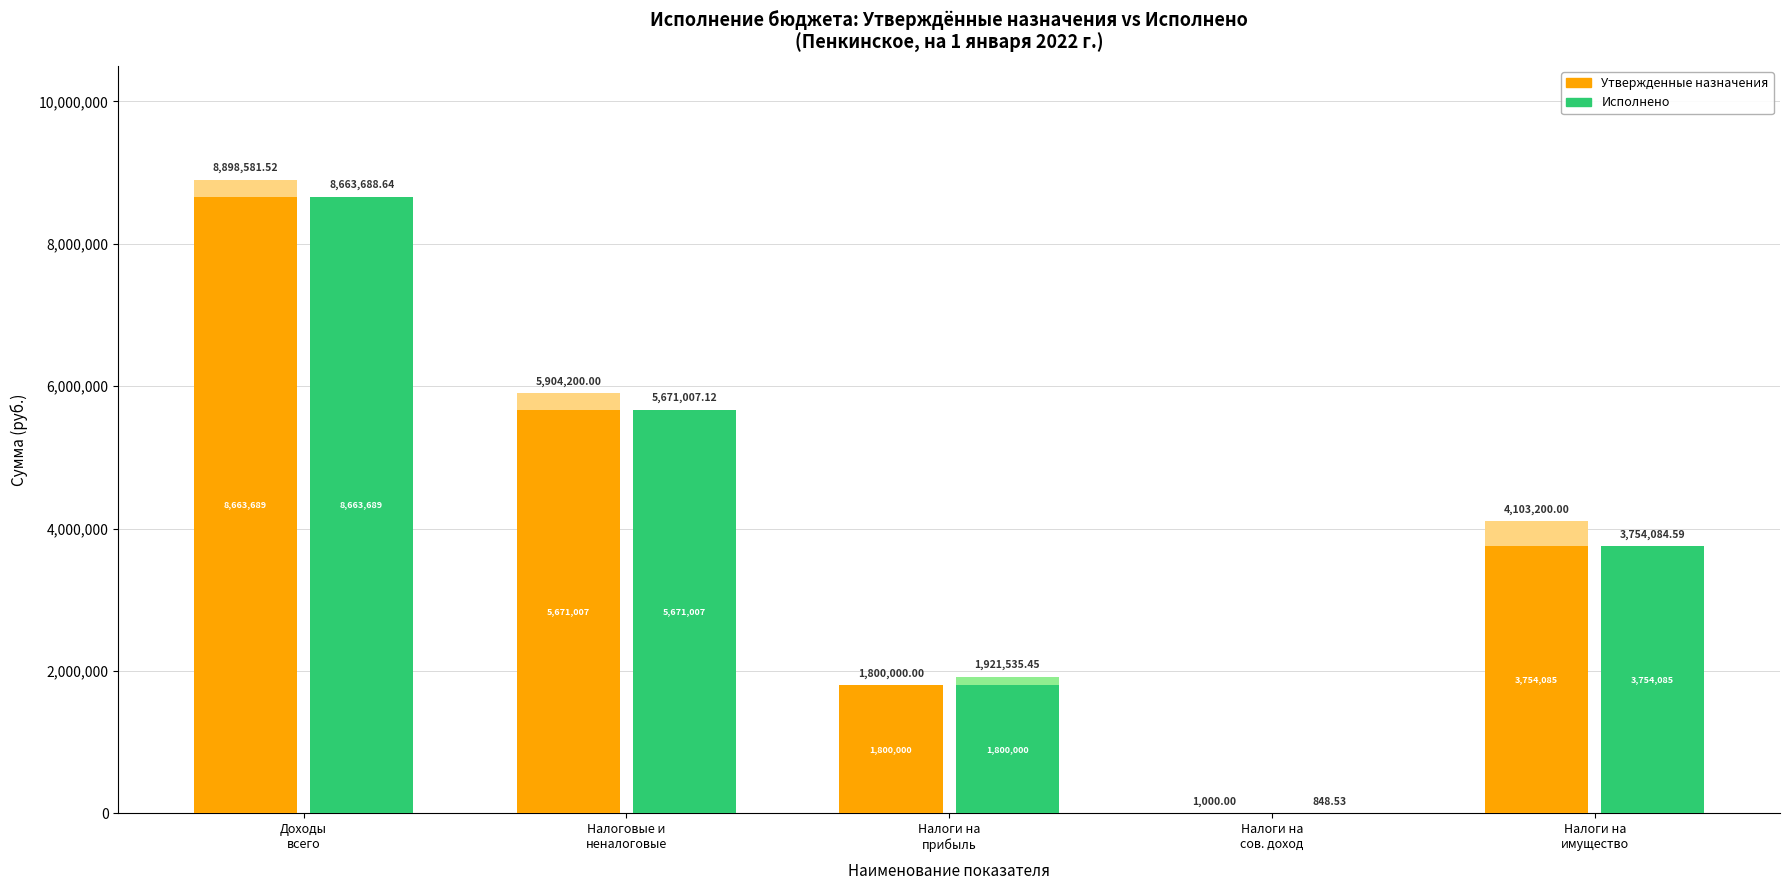

Reading left to right, transcribe all the data shown in this chart.

Утвержденные назначения (основа): Доходы
всего=8663688.6	Налоговые и
неналоговые=5671007.1	Налоги на
прибыль=1800000.0	Налоги на
сов. доход=848.5	Налоги на
имущество=3754084.6
Утвержденные назначения (превышение): Доходы
всего=234892.9	Налоговые и
неналоговые=233192.9	Налоги на
прибыль=0.0	Налоги на
сов. доход=151.5	Налоги на
имущество=349115.4
Исполнено (основа): Доходы
всего=8663688.6	Налоговые и
неналоговые=5671007.1	Налоги на
прибыль=1800000.0	Налоги на
сов. доход=848.5	Налоги на
имущество=3754084.6
Исполнено (превышение): Доходы
всего=0.0	Налоговые и
неналоговые=0.0	Налоги на
прибыль=121535.4	Налоги на
сов. доход=0.0	Налоги на
имущество=0.0